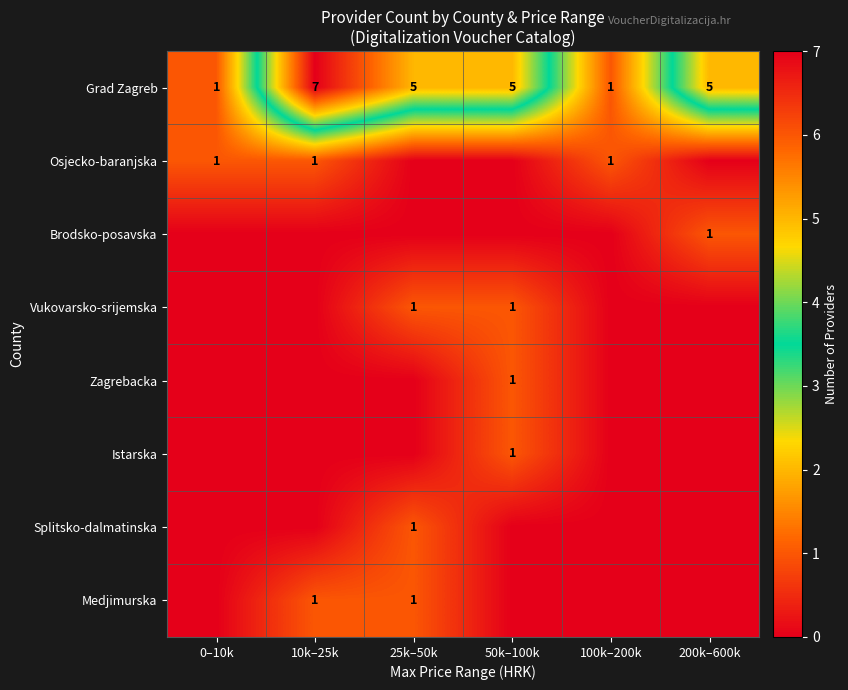

The Grad Zagreb series shows 5 at 200k–600k. True or false?

True